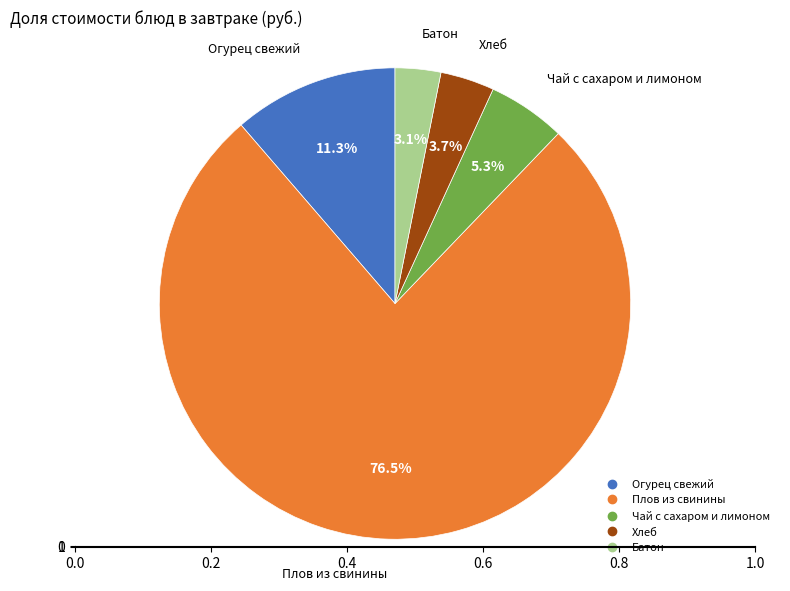

Which category has the biggest portion of the pie?

Плов из свинины